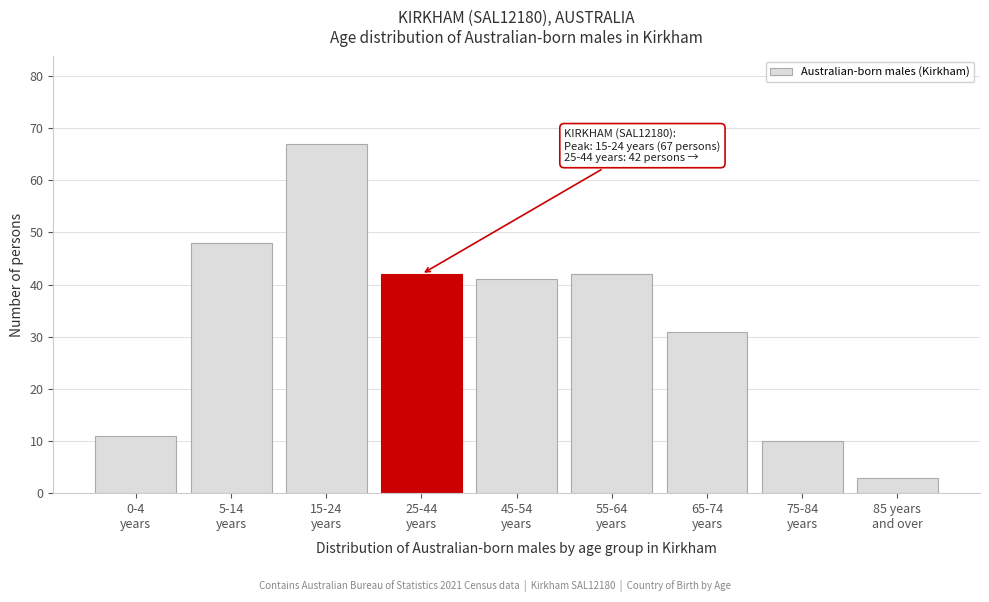

Reading left to right, extract all data points from this chart.

11	48	67	42	41	42	31	10	3